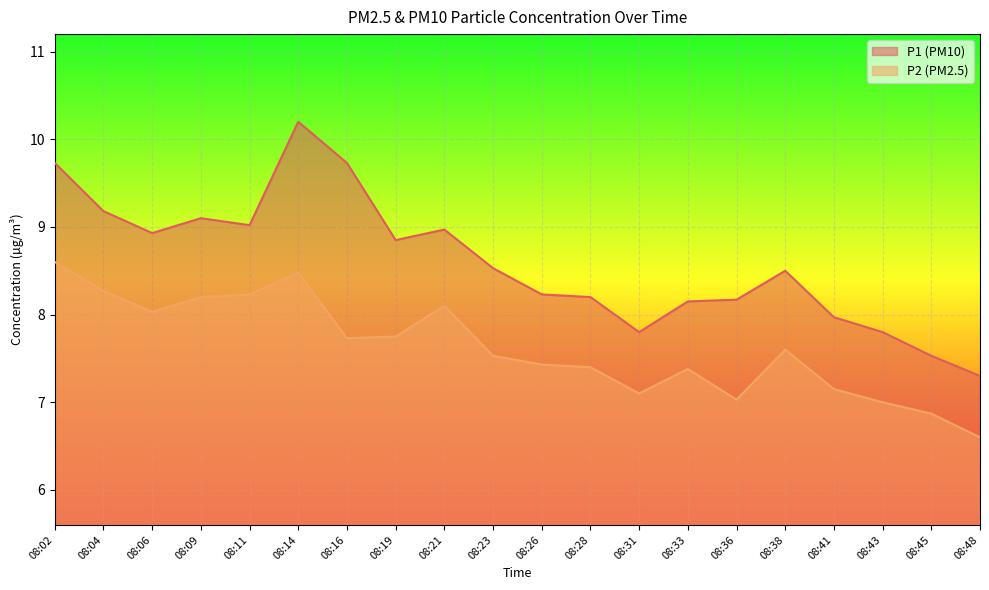

True or false: P1 has a value of 11.9 at 08:28.

False